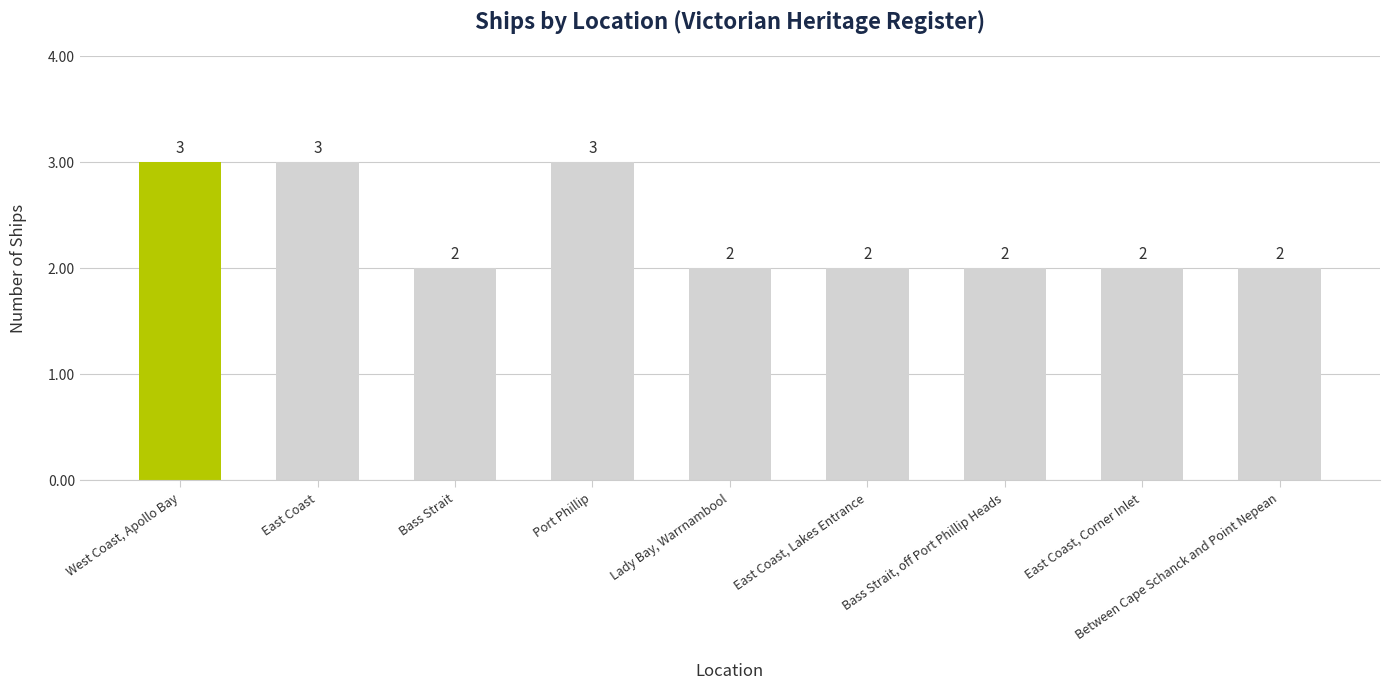

What is the difference between the maximum and minimum values?

1